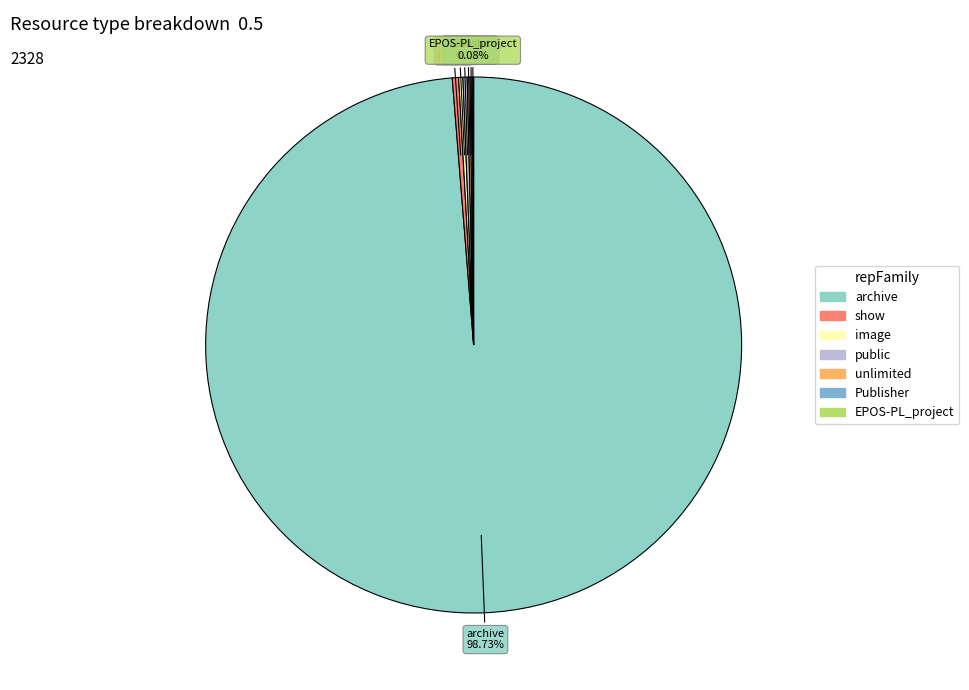

To the nearest percent, what percentage of the pie is archive?

99%